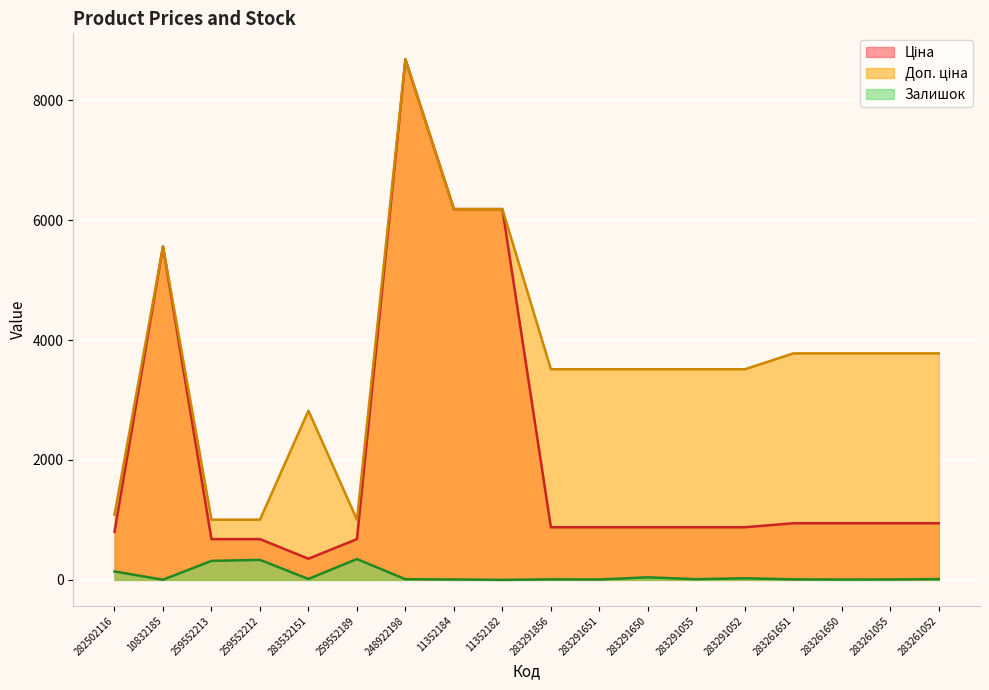

The value of Залишок at 283532151 is 6.7. True or false?

False